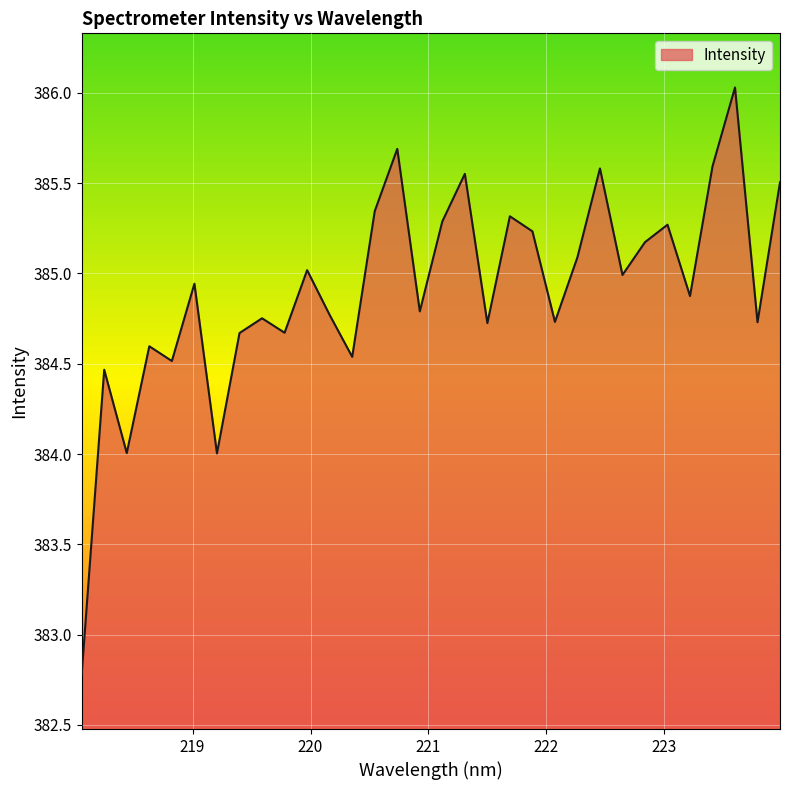

How many lines are shown in the chart?

1